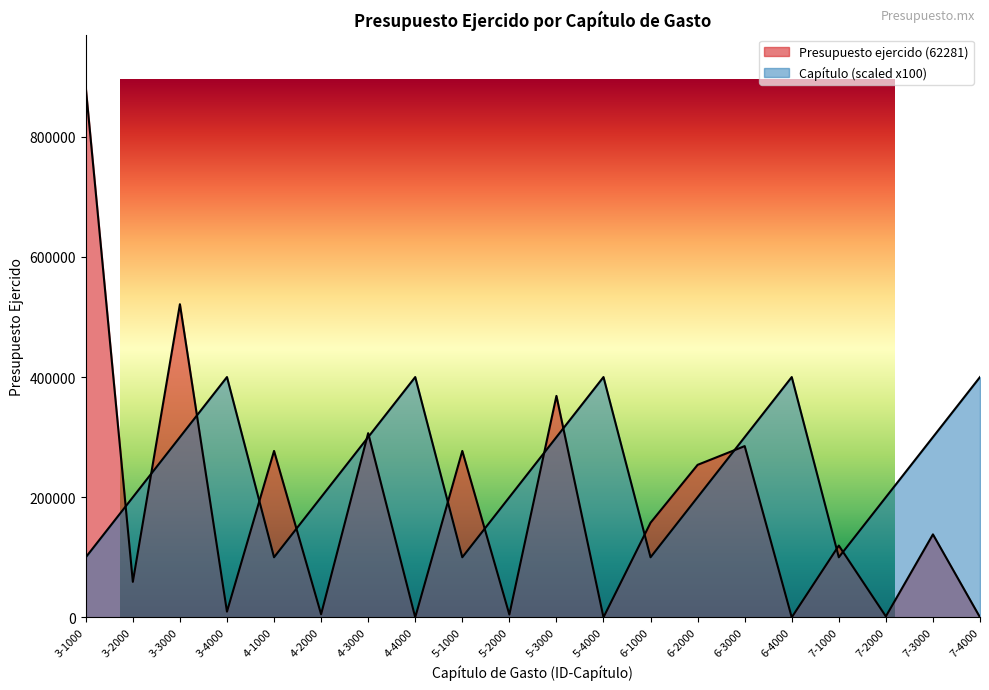

True or false: Presupuesto ejercido (62281) has more than 2 interior local peaks.

True